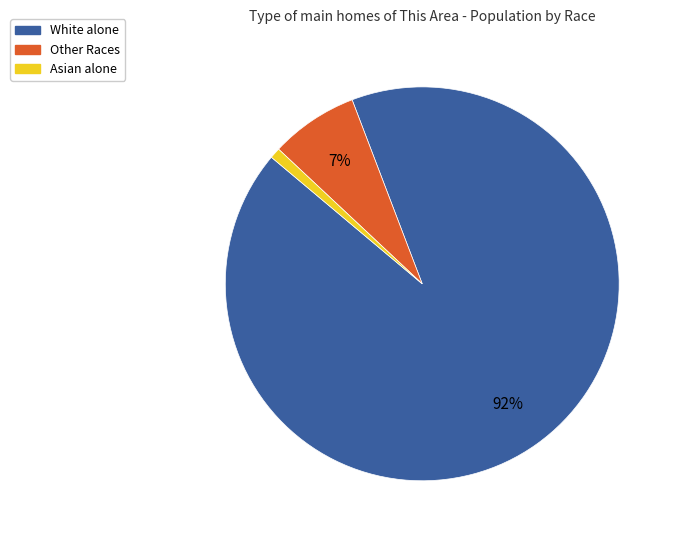

Which slice represents more than half of the pie?

White alone